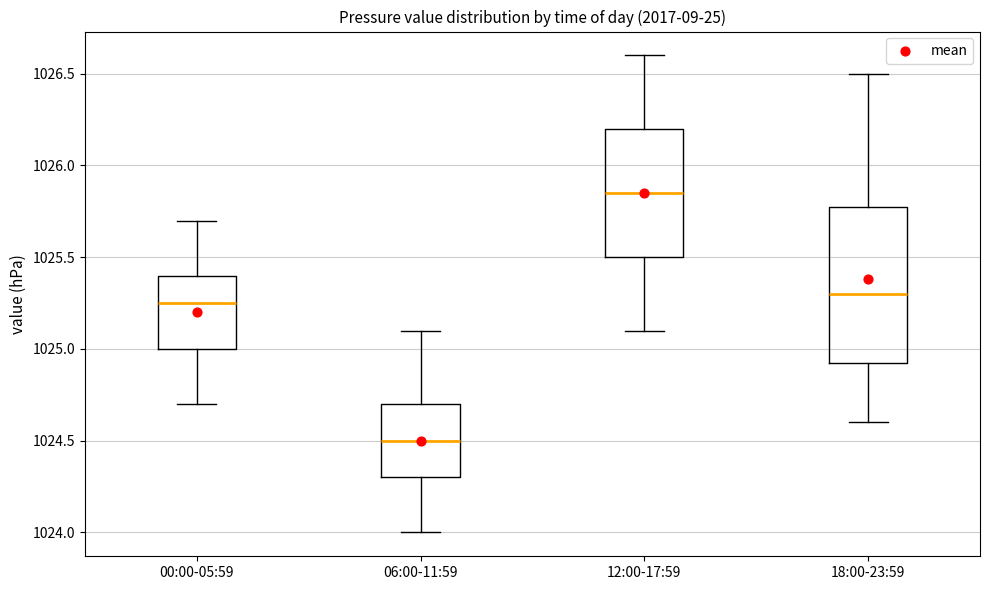

Reading left to right, read every box against the y-axis: the position of its median line, the range the box covers, and the ends of its whiskers. The values are not printed on the chart, so give them approximately, as read against the axis.

00:00-05:59: median 1025.25, box 1025.00 to 1025.40, whiskers 1024.70 to 1025.70
06:00-11:59: median 1024.50, box 1024.30 to 1024.70, whiskers 1024.00 to 1025.10
12:00-17:59: median 1025.85, box 1025.50 to 1026.20, whiskers 1025.10 to 1026.60
18:00-23:59: median 1025.30, box 1024.95 to 1025.80, whiskers 1024.60 to 1026.50